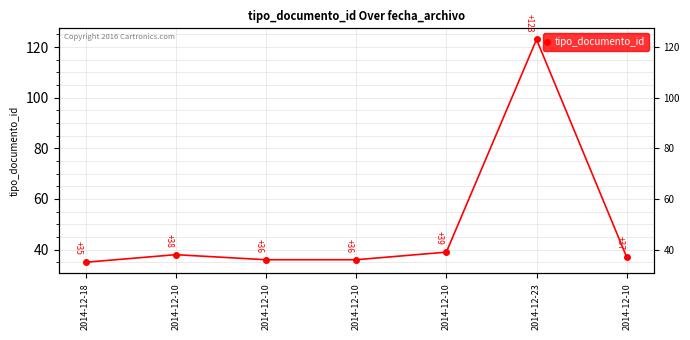

What is the ratio of the value at 2014-12-10 to the value at 2014-12-10?

1.1